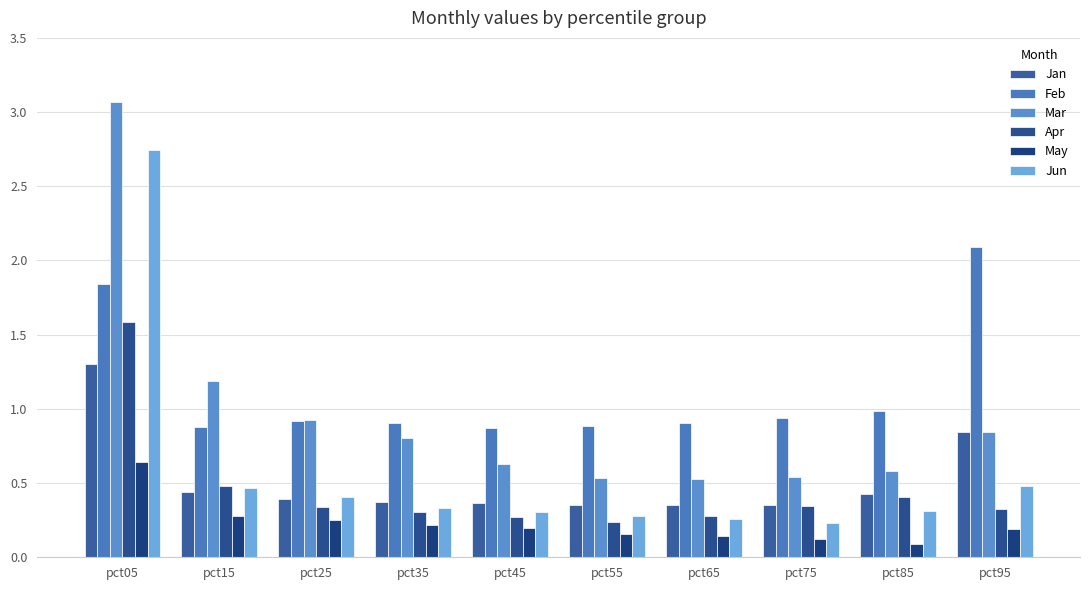

True or false: Apr has a value of 0.6 at pct25.

False